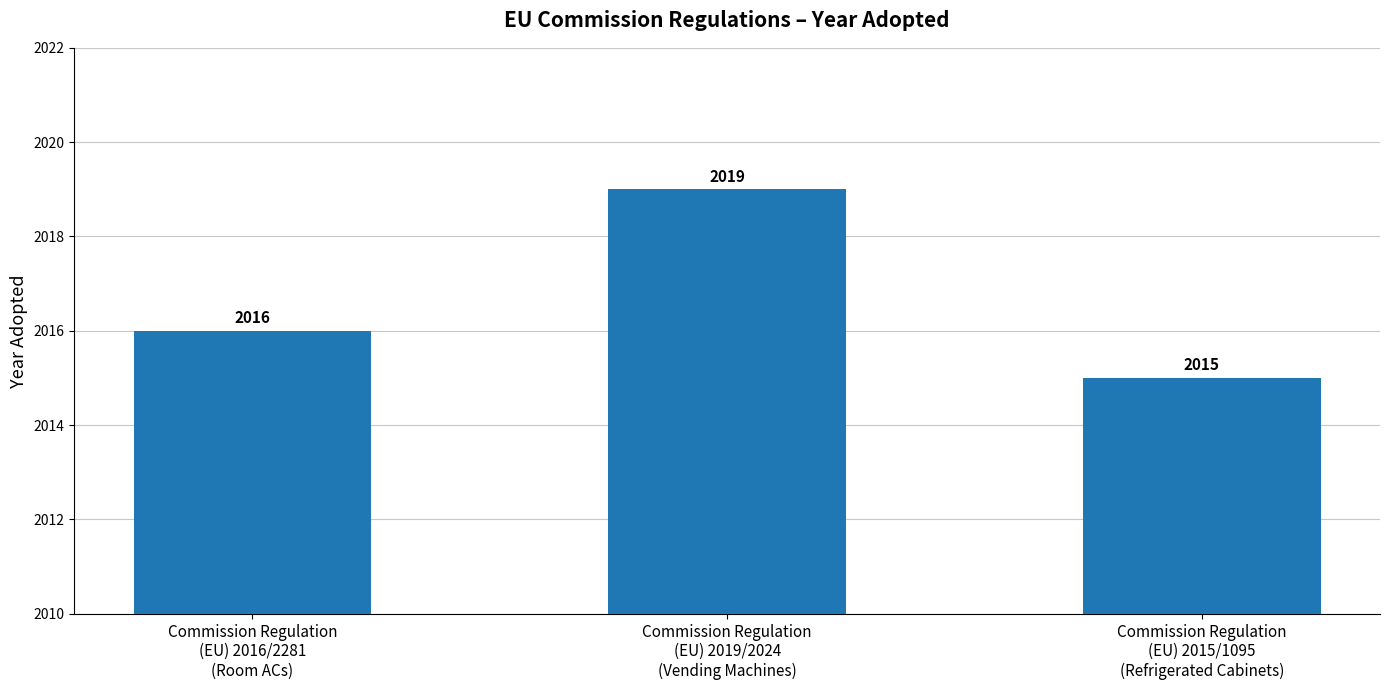

Is it true that the value at Commission Regulation
(EU) 2019/2024
(Vending Machines) is 1395?

False